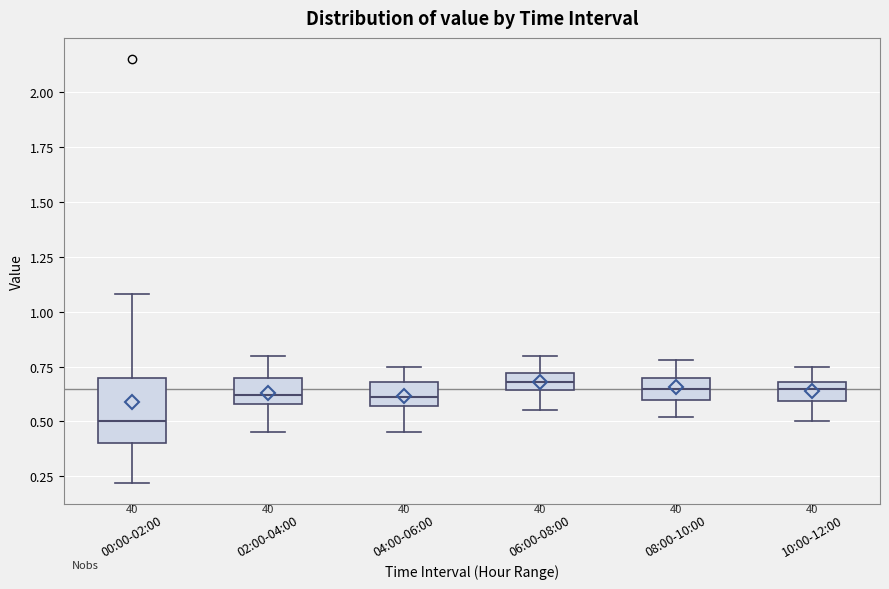

Which box is the tallest, from its lower edge to its upper edge?

00:00-02:00